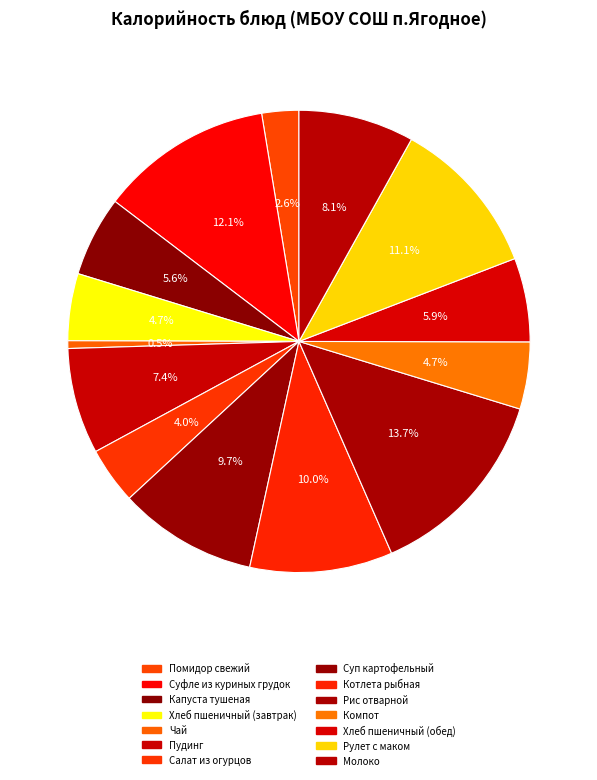

To the nearest percent, what is the average slice percentage?

7%